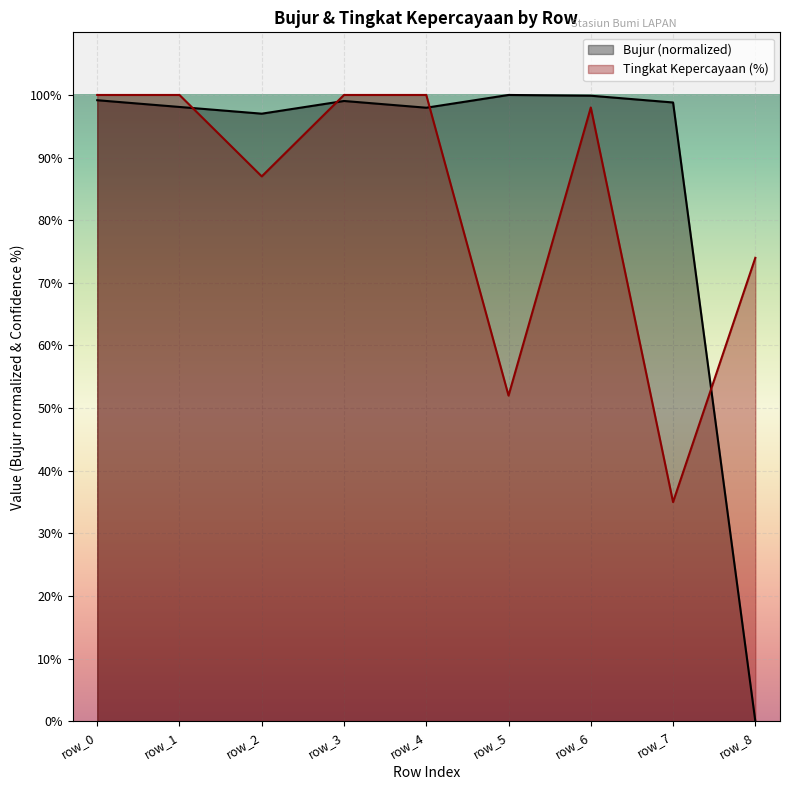

Between row_1 and row_8, which series saw the biggest shift?

Bujur (normalized)